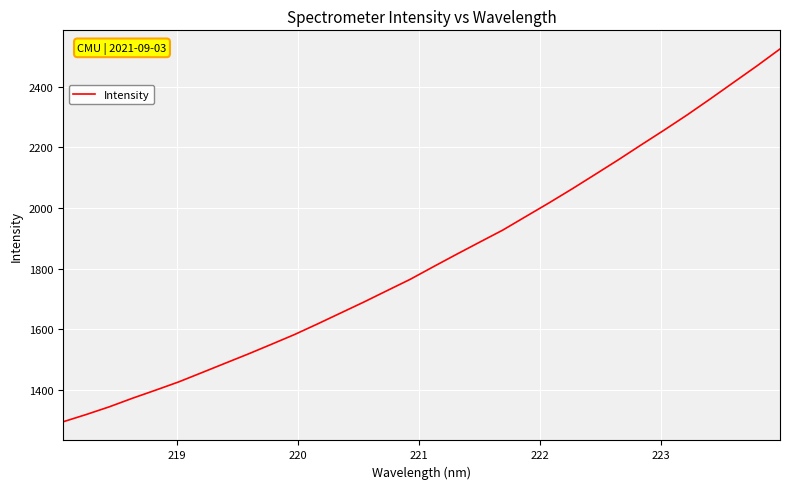

What is the difference between the maximum and minimum values?

1231.6